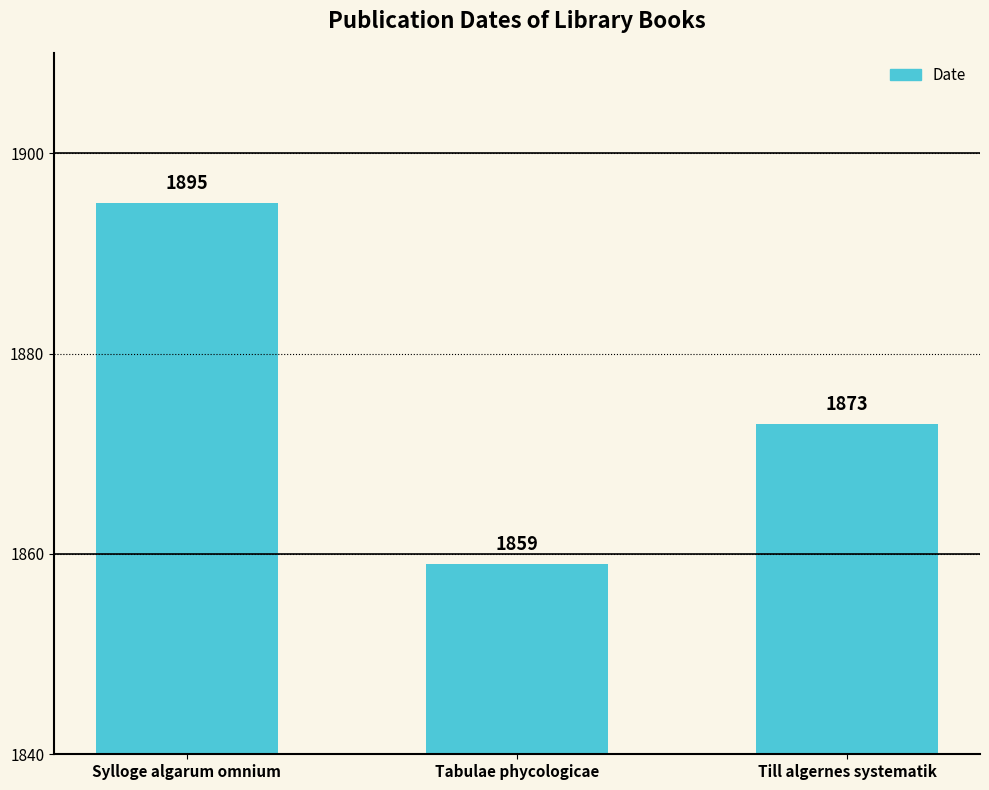

The chart shows a value of 3033 at Sylloge algarum omnium. True or false?

False